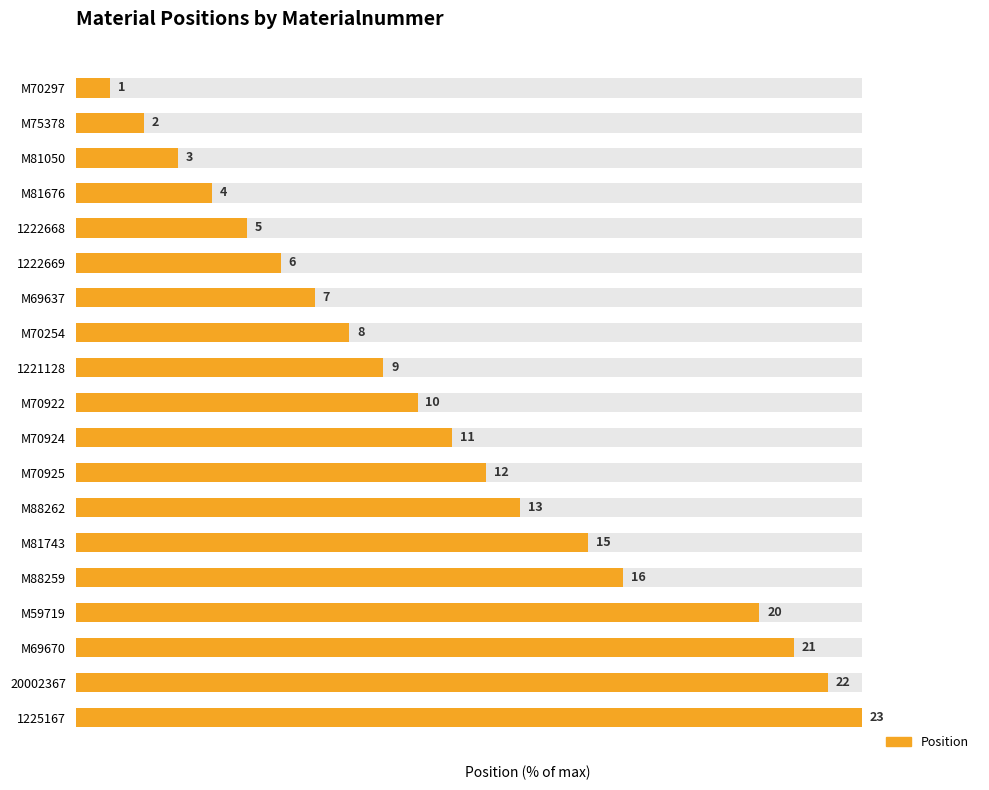

What is the greatest value displayed?

100.0